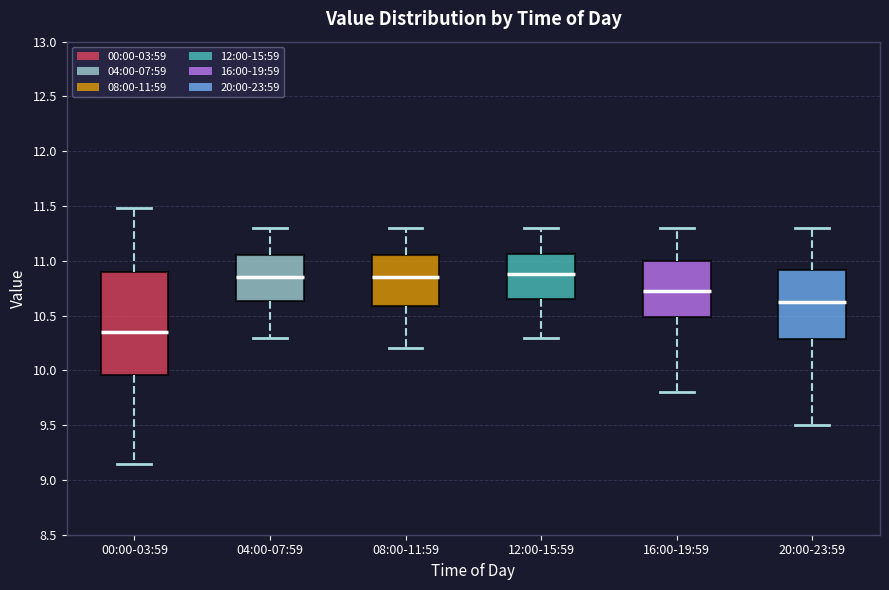

Reading left to right, read every box against the y-axis: the position of its median line, the range the box covers, and the ends of its whiskers. The values are not printed on the chart, so give them approximately, as read against the axis.

00:00-03:59: median 10.35, box 9.95 to 10.90, whiskers 9.15 to 11.50
04:00-07:59: median 10.85, box 10.65 to 11.05, whiskers 10.30 to 11.30
08:00-11:59: median 10.85, box 10.60 to 11.05, whiskers 10.20 to 11.30
12:00-15:59: median 10.90, box 10.65 to 11.05, whiskers 10.30 to 11.30
16:00-19:59: median 10.75, box 10.50 to 11.00, whiskers 9.80 to 11.30
20:00-23:59: median 10.65, box 10.30 to 10.90, whiskers 9.50 to 11.30